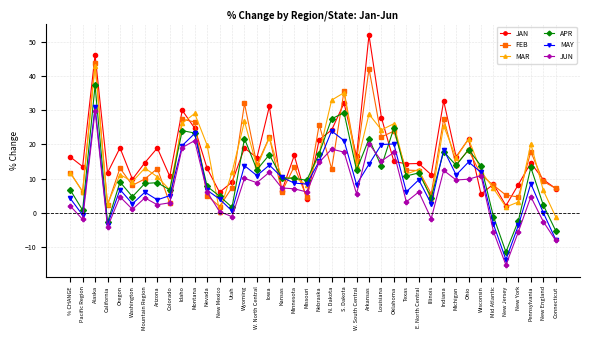

What is the minimum value shown in the chart?

-15.2